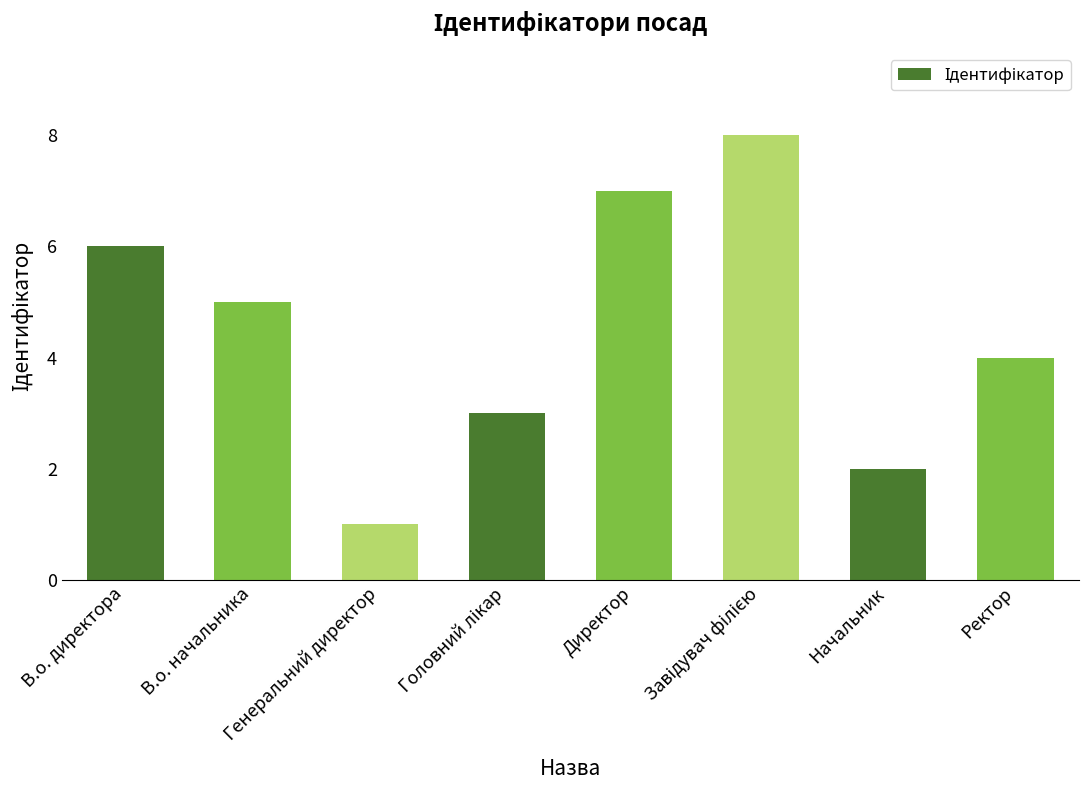

Where does the data first go above 5?

В.о. директора